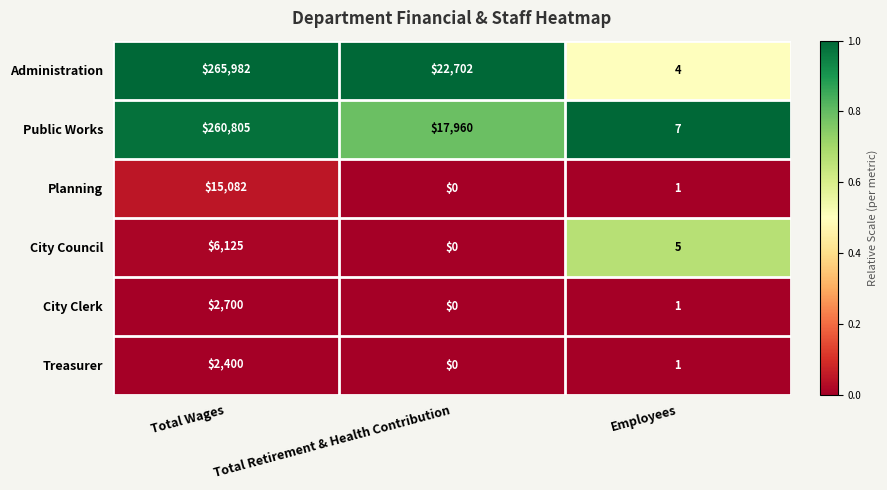

Rank the series by their maximum value, from highest to lowest.

Administration, Public Works, Planning, City Council, City Clerk, Treasurer